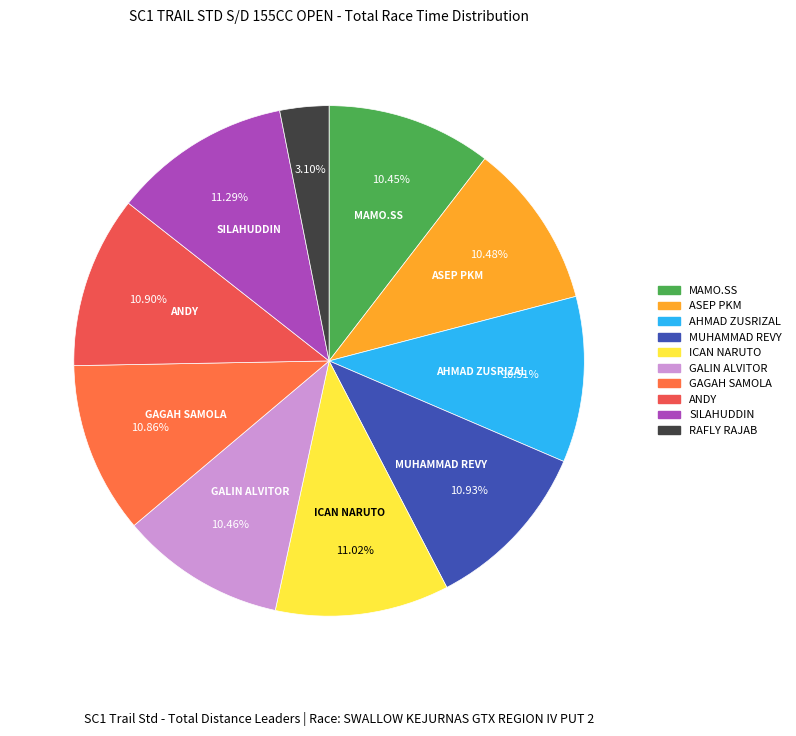

To the nearest percent, what portion does ASEP PKM represent?

10%